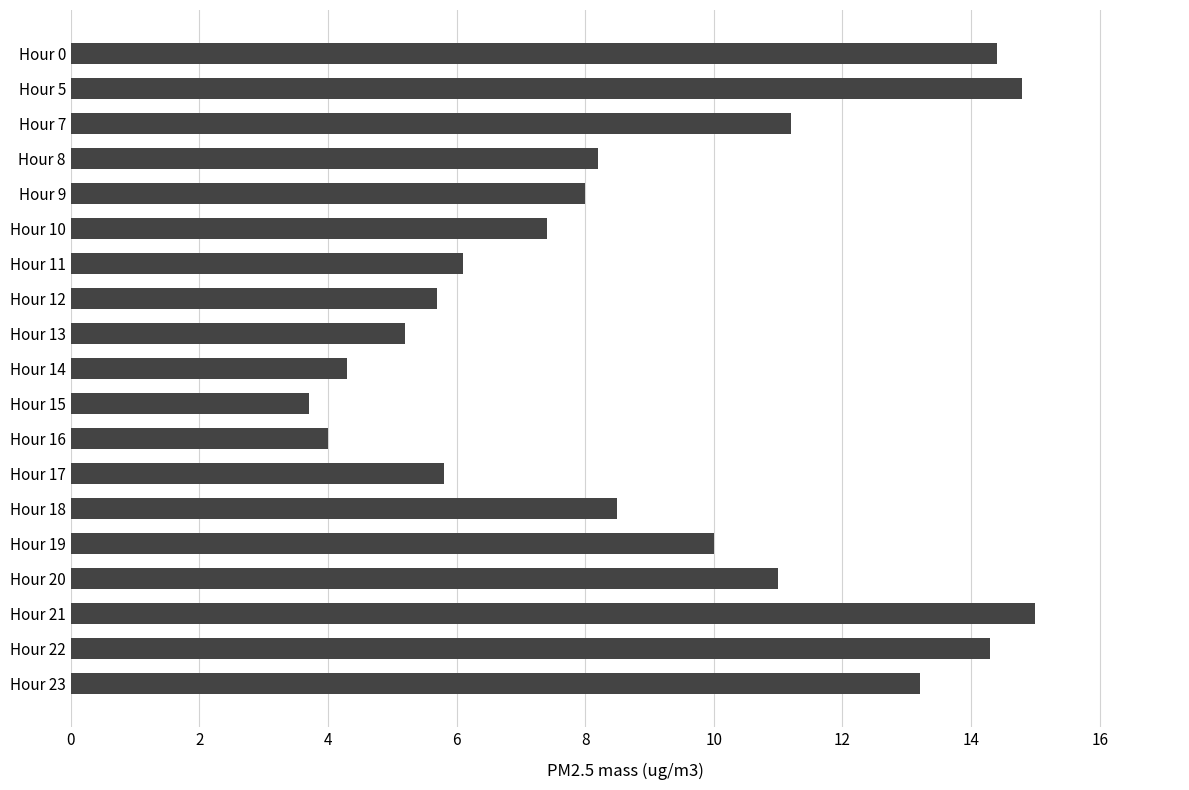

Is it true that the value at Hour 13 is 8.7?

False